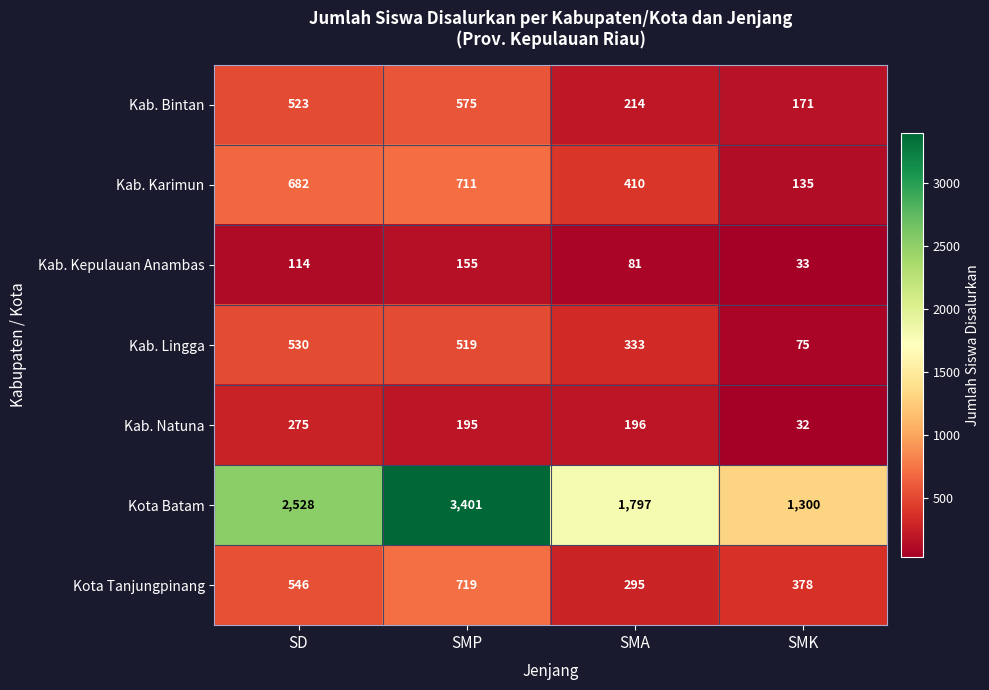

What is the minimum value shown in the chart?

32